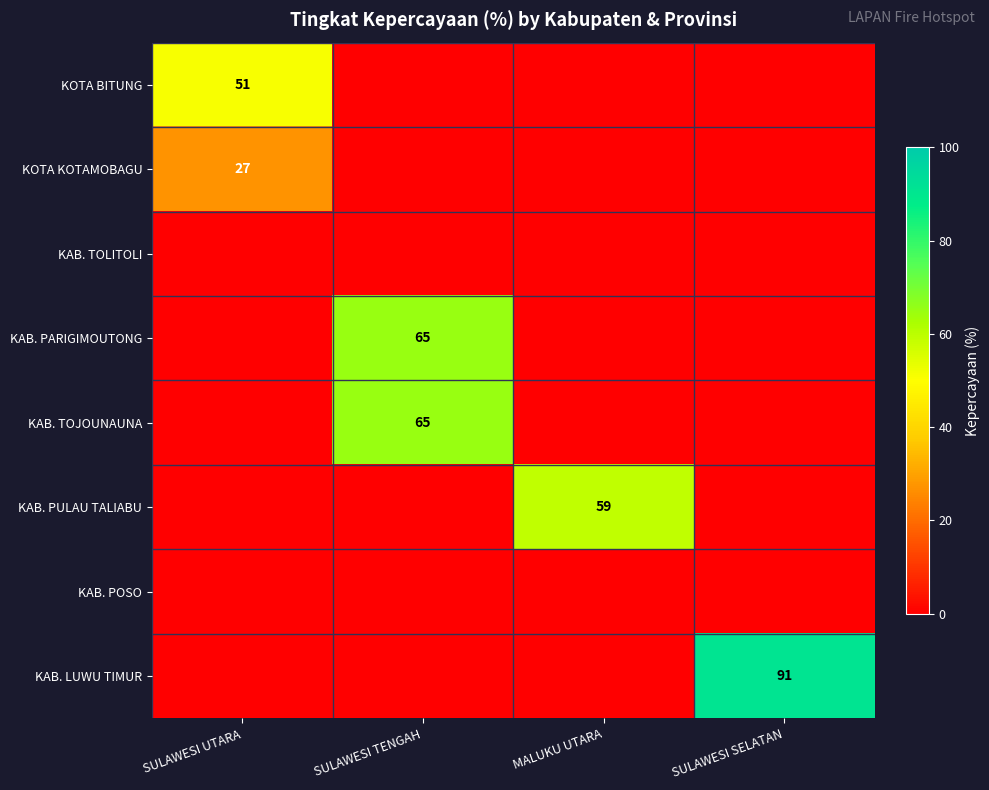

True or false: KOTA BITUNG has a value of 51 at SULAWESI UTARA.

True